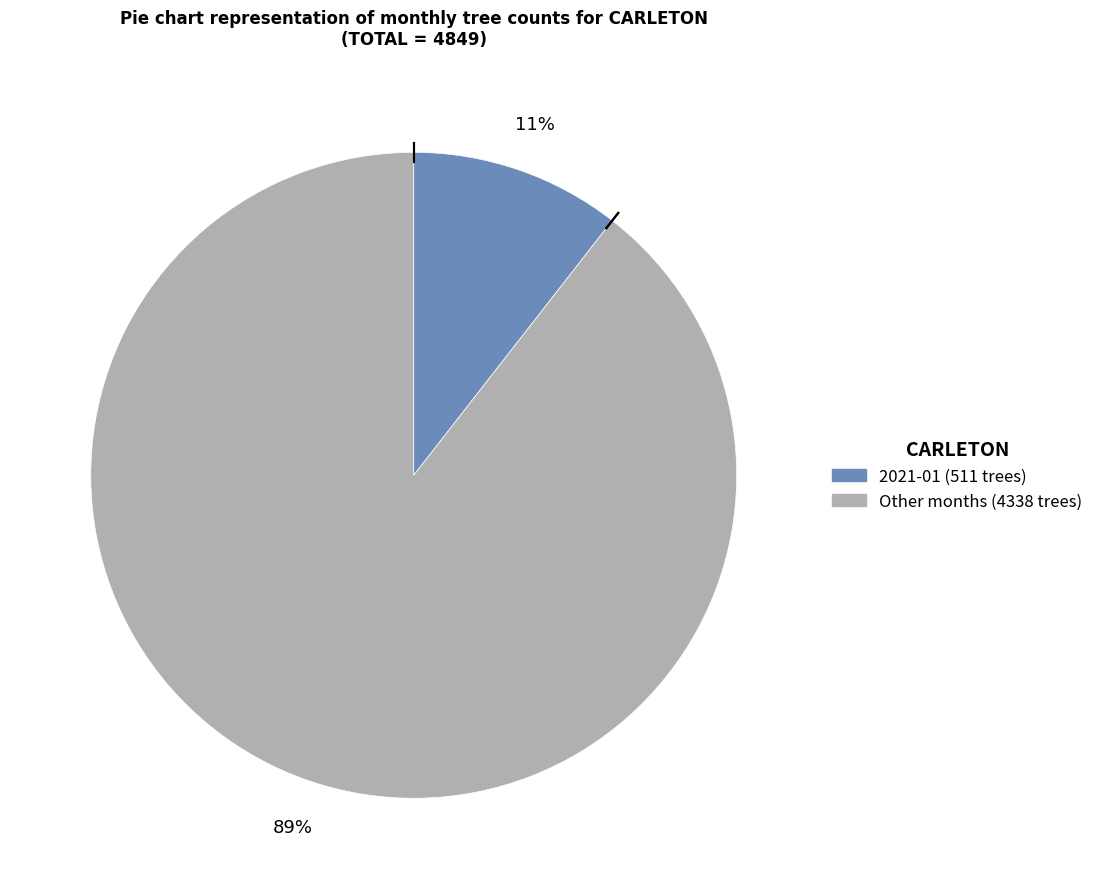

Does any single category account for the majority?

Yes